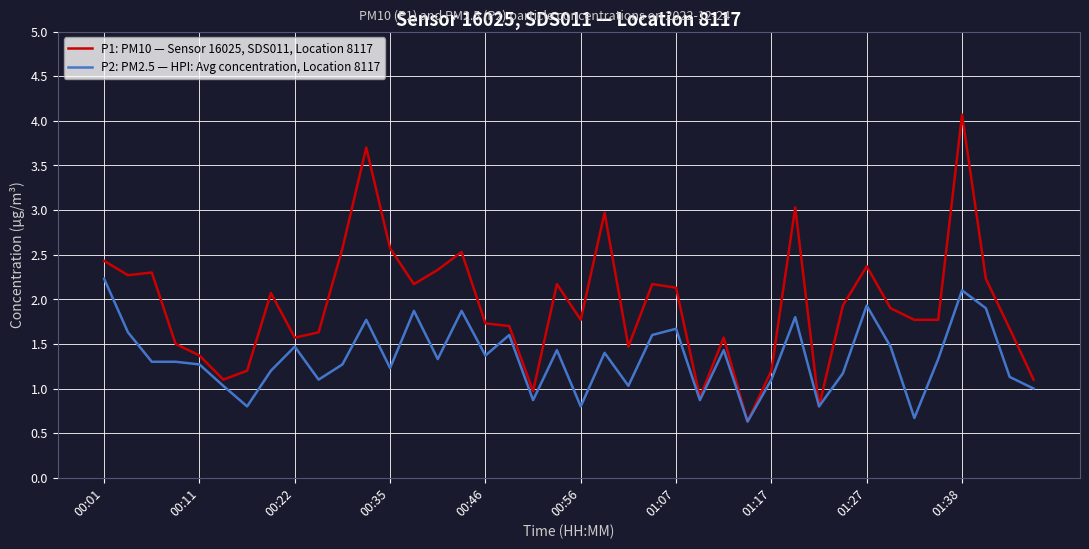

What is the sum of all P1: PM10 — Sensor 16025, SDS011, Location 8117 values?

77.3